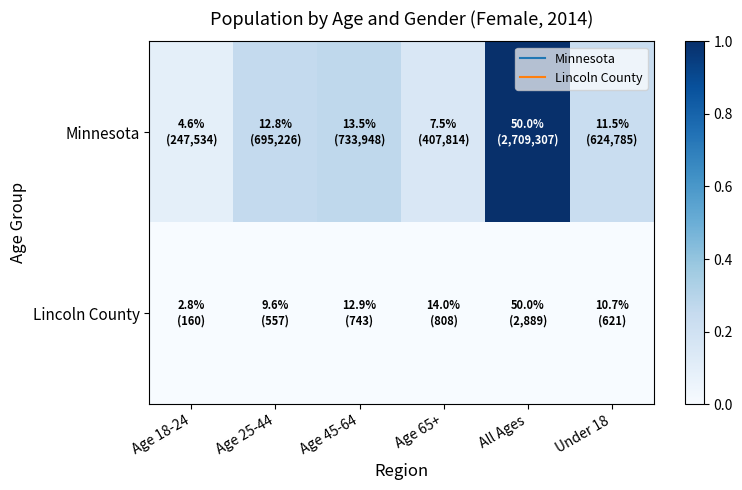

Which series has the largest range (max minus min)?

Minnesota